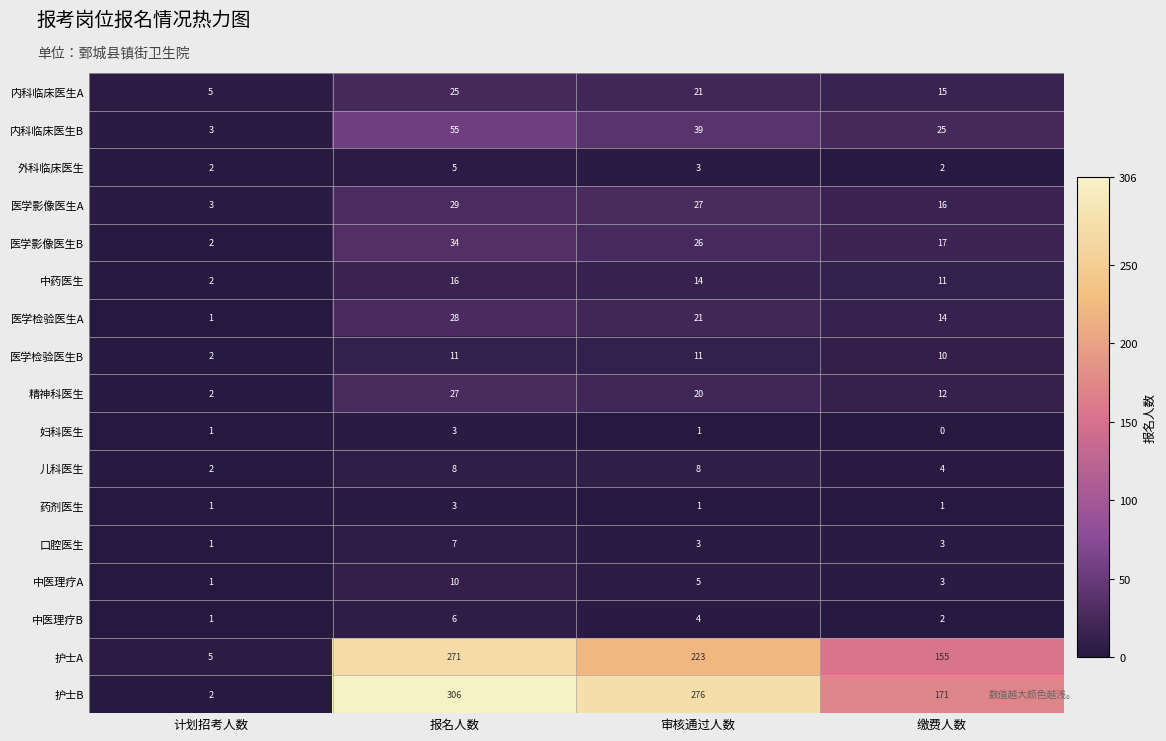

List the labels in order of 内科临床医生A value, largest first.

报名人数, 审核通过人数, 缴费人数, 计划招考人数